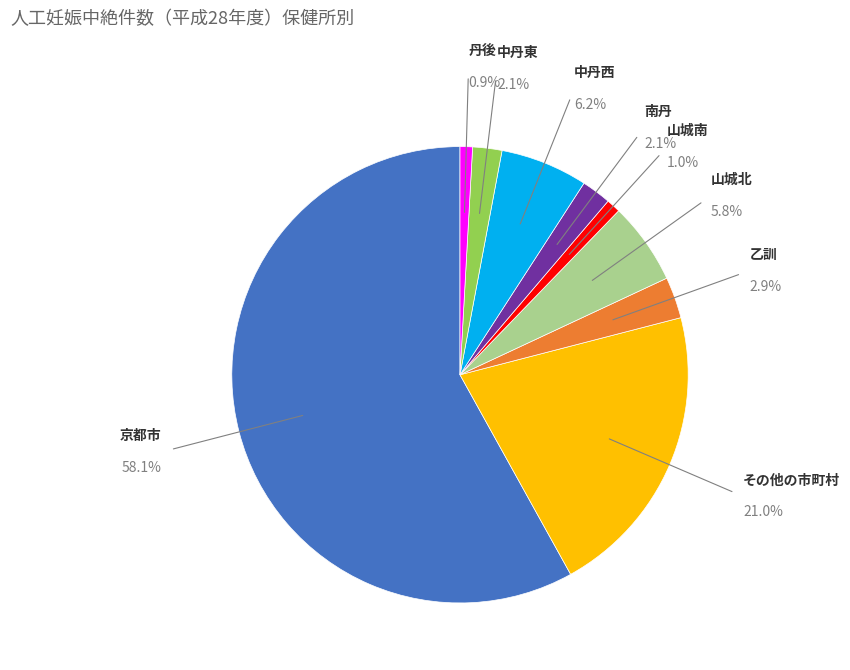

The 京都市 slice represents 58% of the pie. True or false?

True